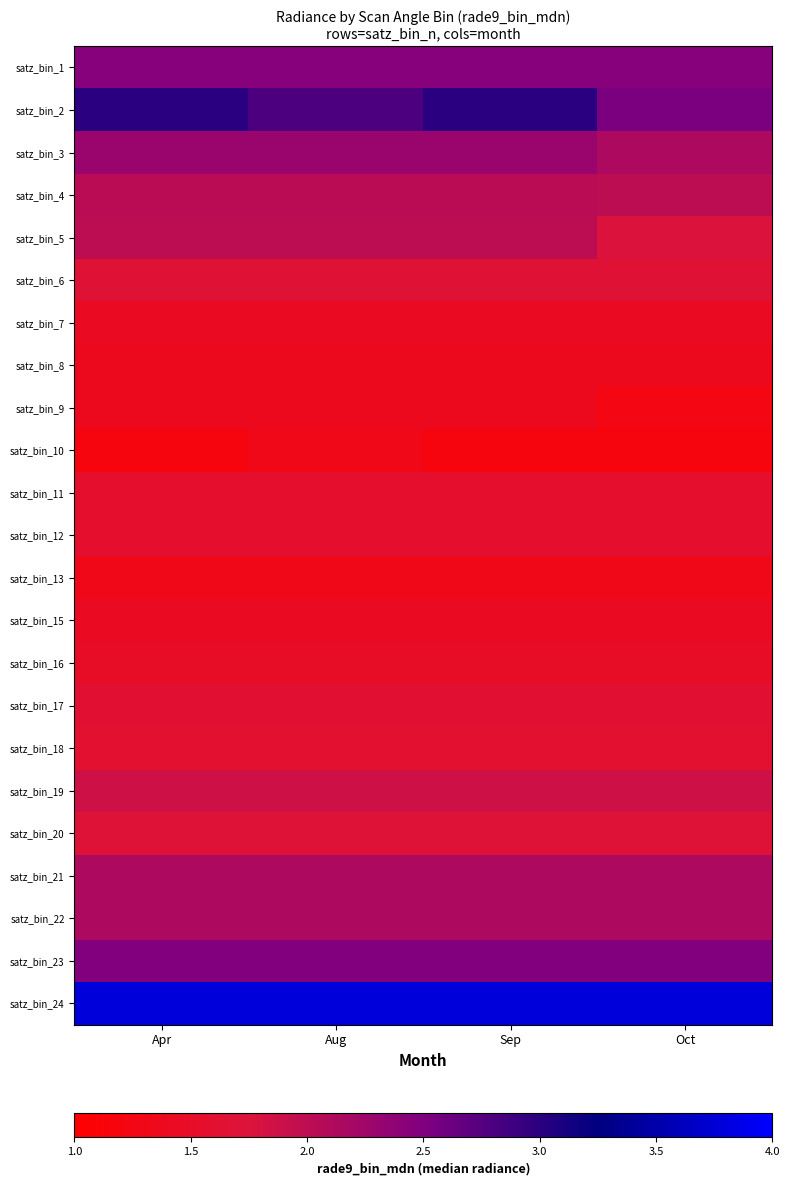

Which has a higher value, Oct or Apr?

Oct